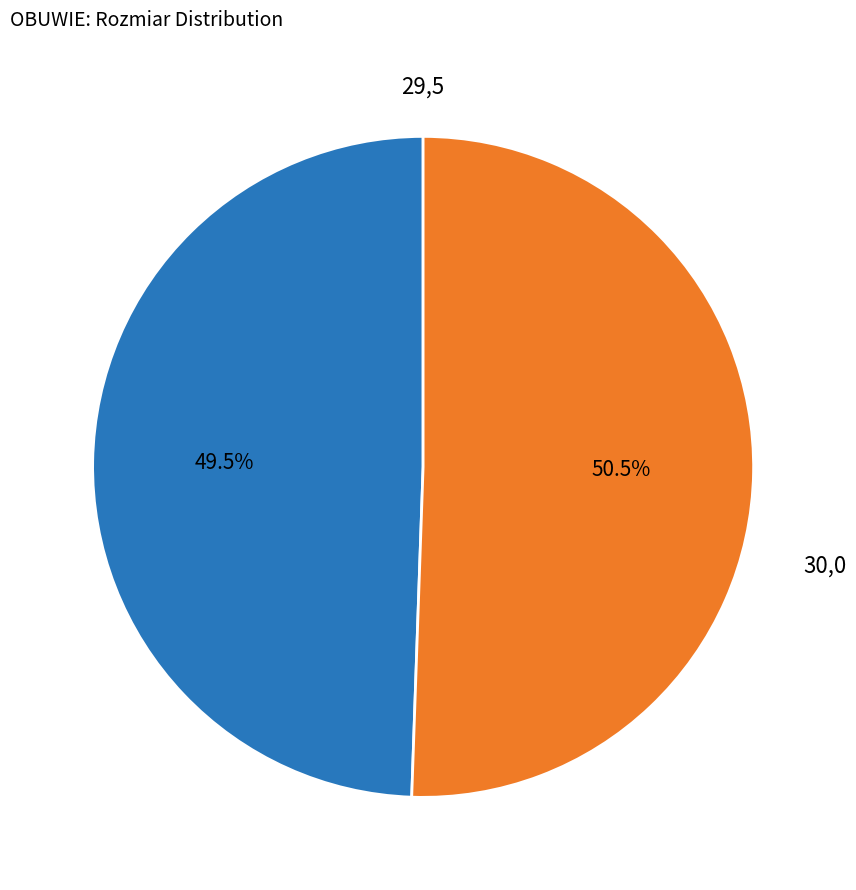

To the nearest percent, what is the difference between the 30,0 and 29,5 slice percentages?

1%